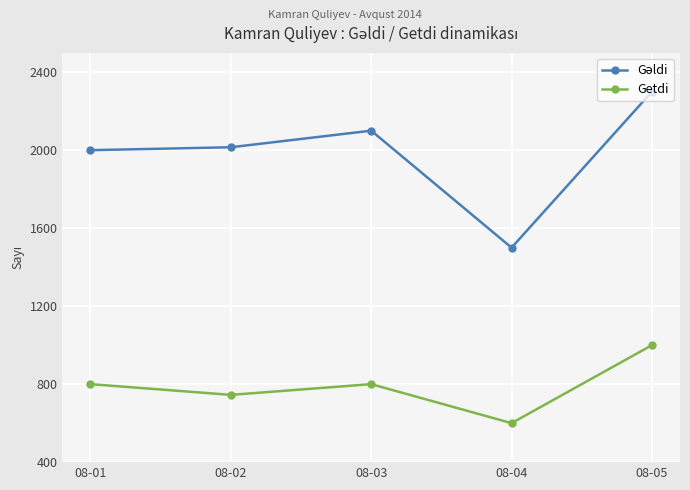

What is the sum of all Getdi values?

3945